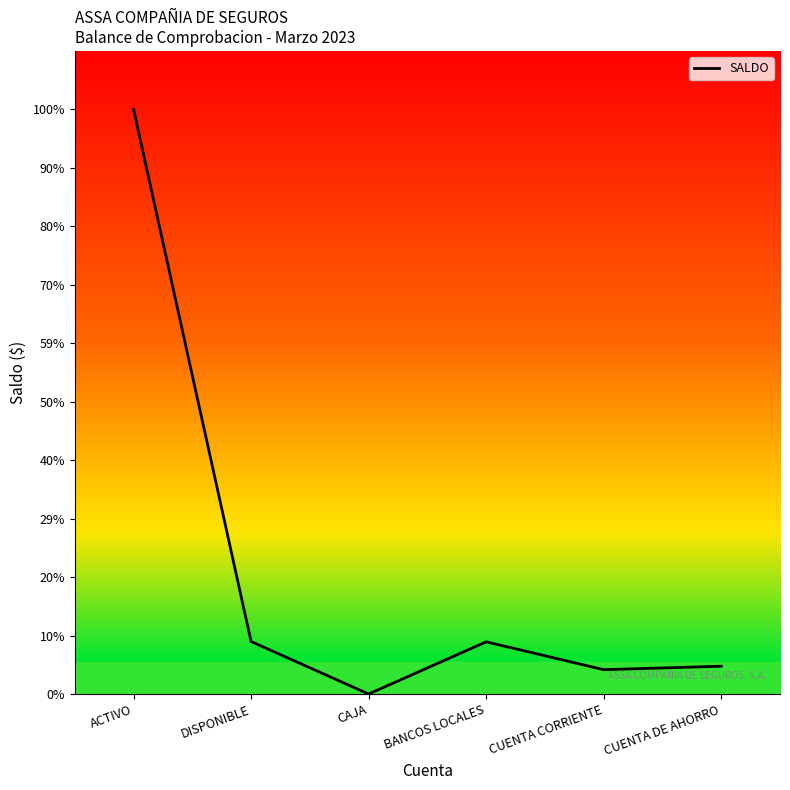

Is this an area chart (filled region under the line)?

Yes